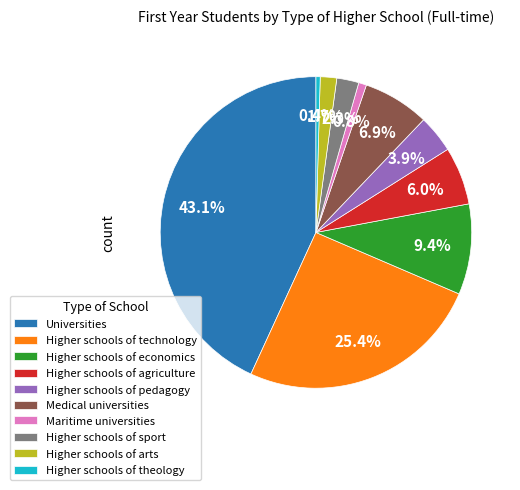

What is the total percentage of Maritime universities and Higher schools of sport?

3.1%